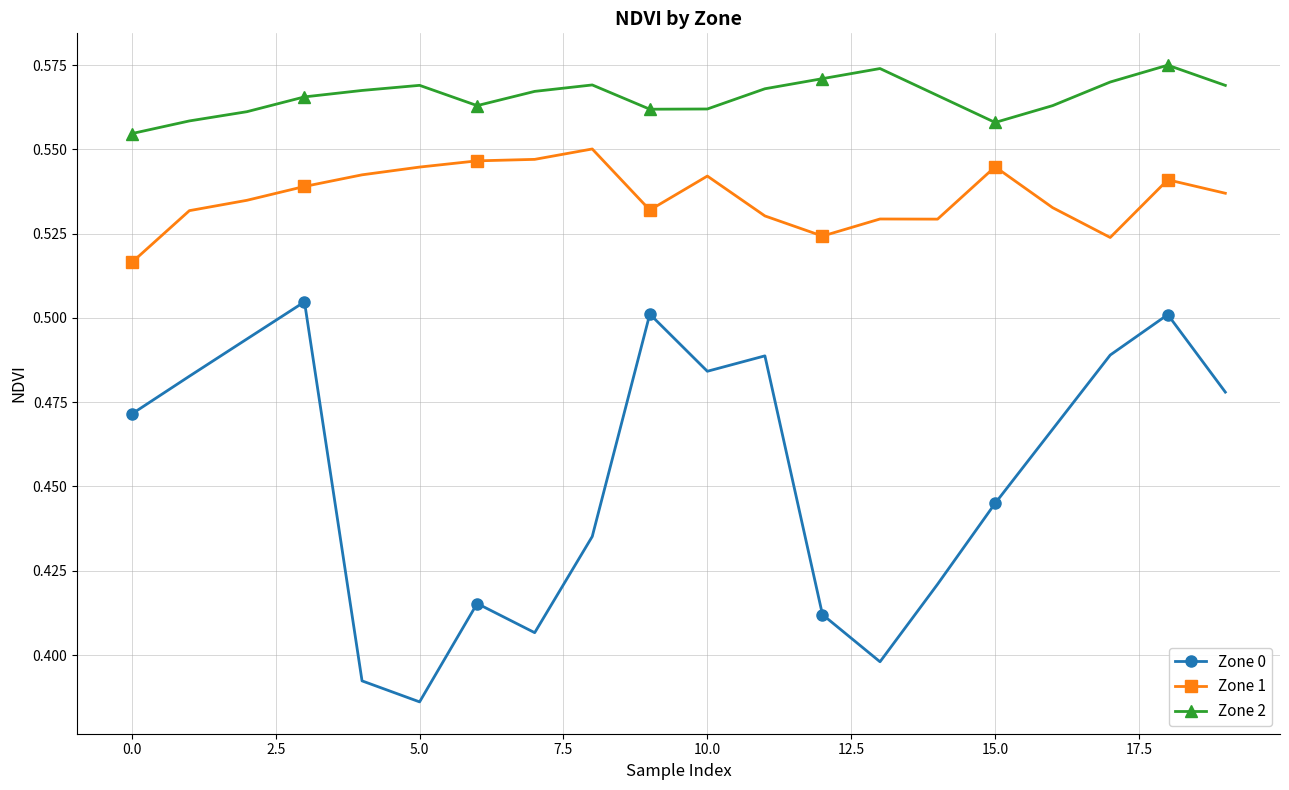

True or false: Zone 1 and Zone 2 intersect in this chart.

False